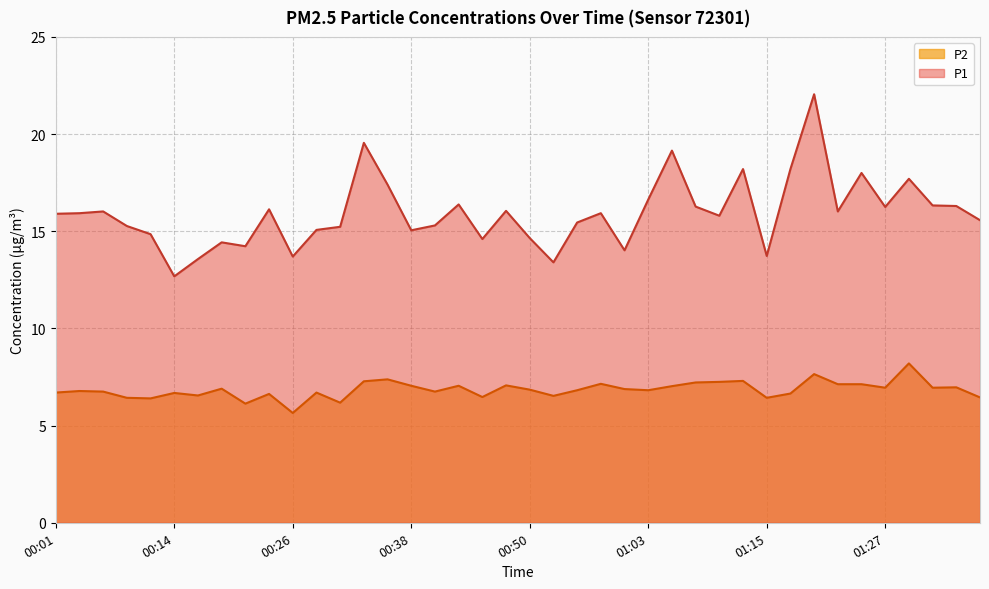

What is the difference between the P1 values at 00:58 and 00:14?

3.2